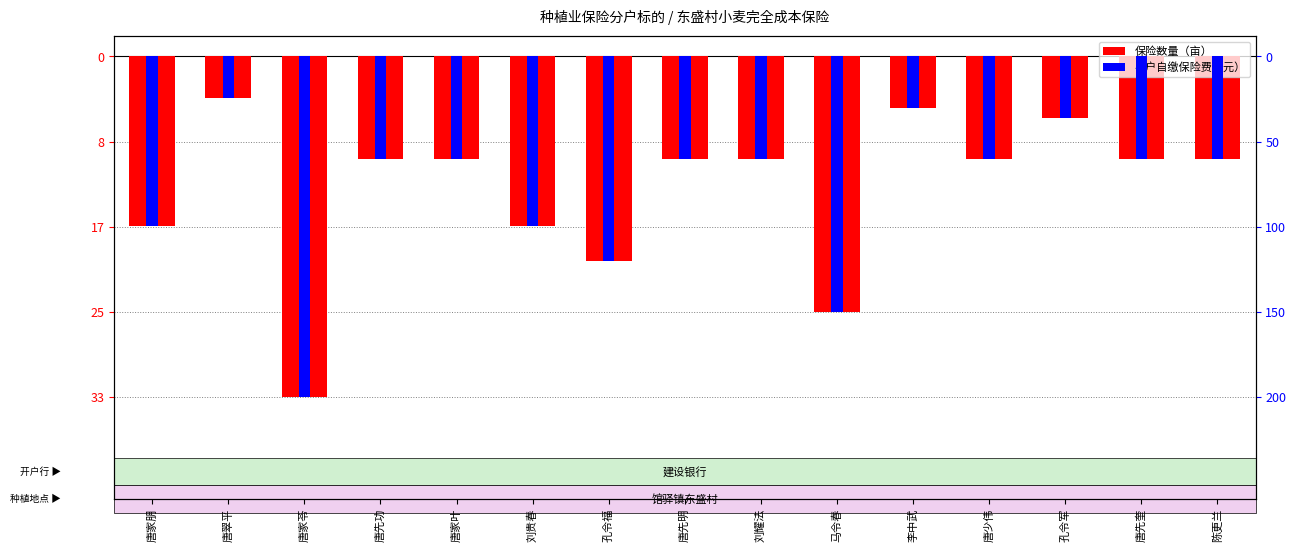

Which series has the largest range (max minus min)?

保险数量（亩）